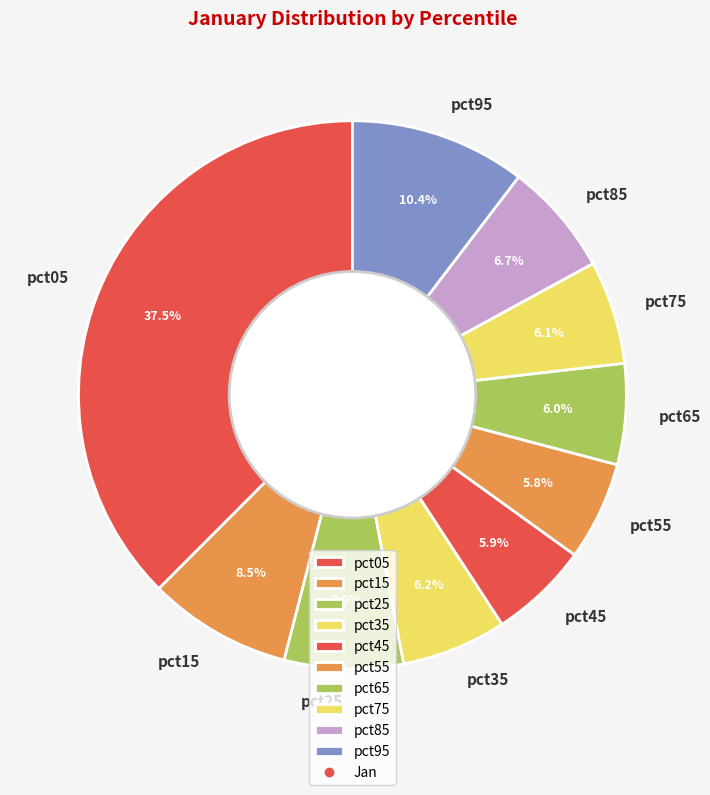

What percentage is the pct55 slice, to the nearest percent?

6%